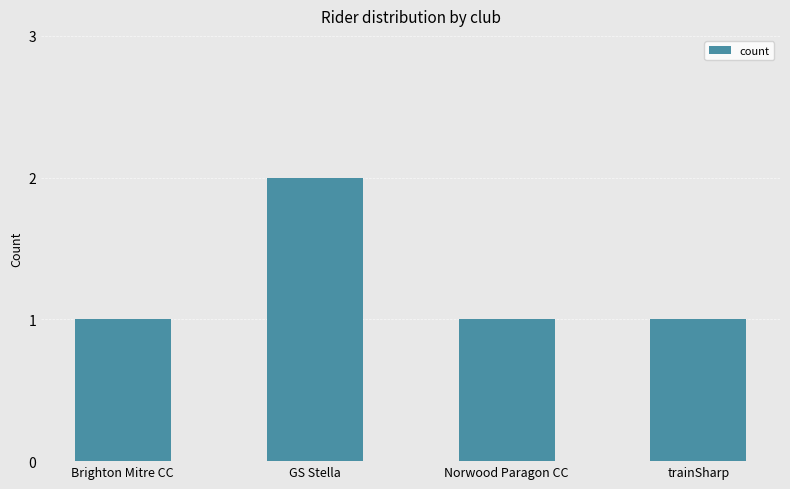

What is the label of the 3rd bar from the left?

Norwood Paragon CC